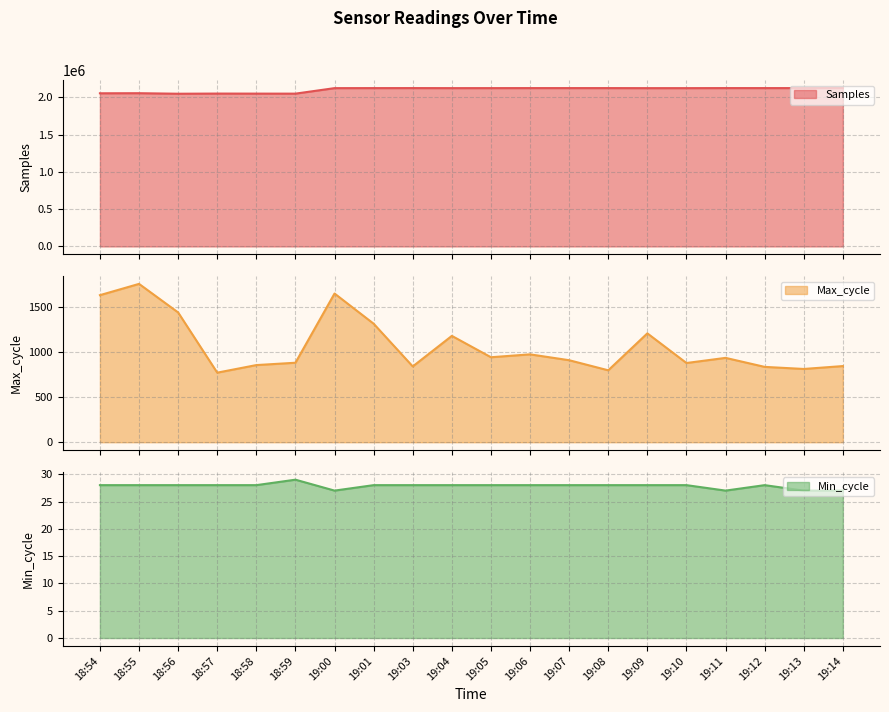

How many lines are shown in the chart?

3